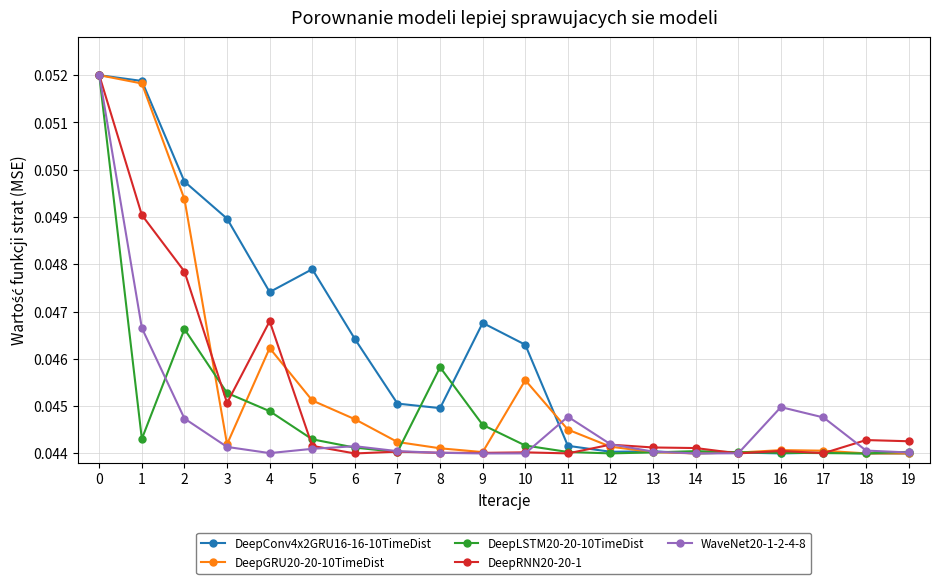

Where is the first local minimum for DeepRNN20-20-1?

3